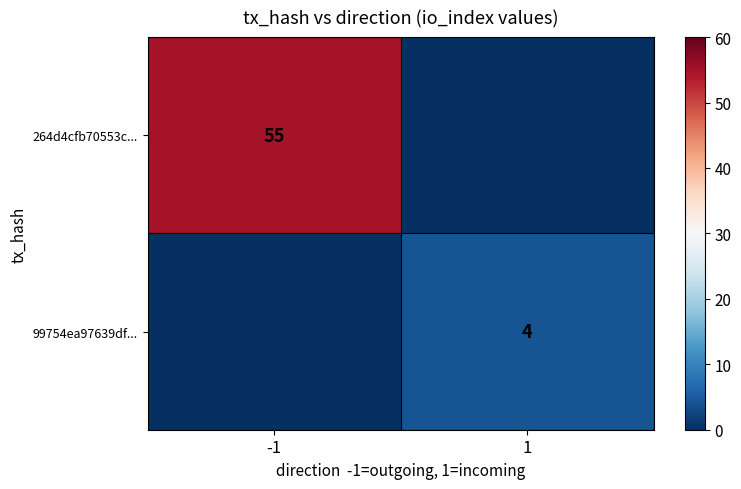

Is it true that 264d4cfb70553c... equals 55 at -1?

True